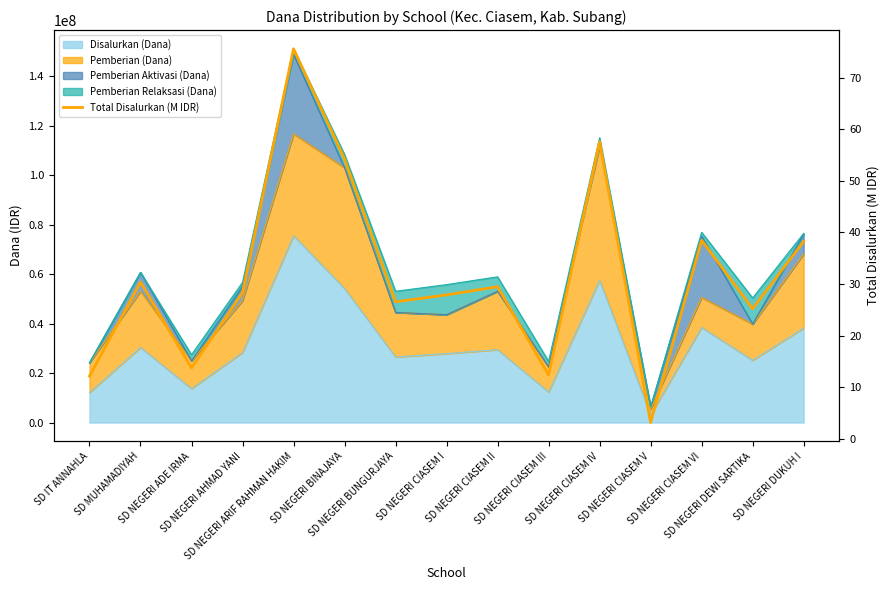

Rank the categories by value from lowest to highest.

SD NEGERI CIASEM V, SD IT ANNAHLA, SD NEGERI CIASEM III, SD NEGERI ADE IRMA, SD NEGERI DEWI SARTIKA, SD NEGERI BUNGURJAYA, SD NEGERI CIASEM I, SD NEGERI AHMAD YANI, SD NEGERI CIASEM II, SD MUHAMADIYAH, SD NEGERI DUKUH I, SD NEGERI CIASEM VI, SD NEGERI BINAJAYA, SD NEGERI CIASEM IV, SD NEGERI ARIF RAHMAN HAKIM